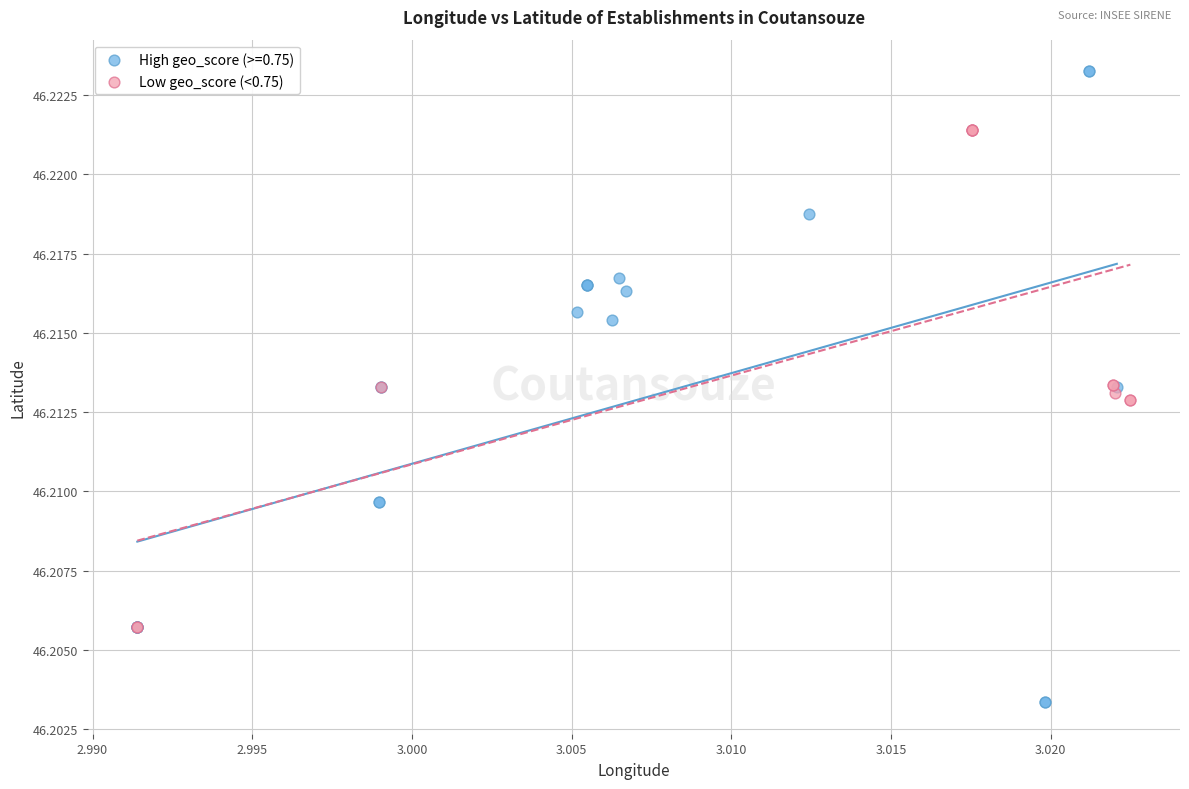

Which series reaches the maximum Y coordinate?

High geo_score (>=0.75)